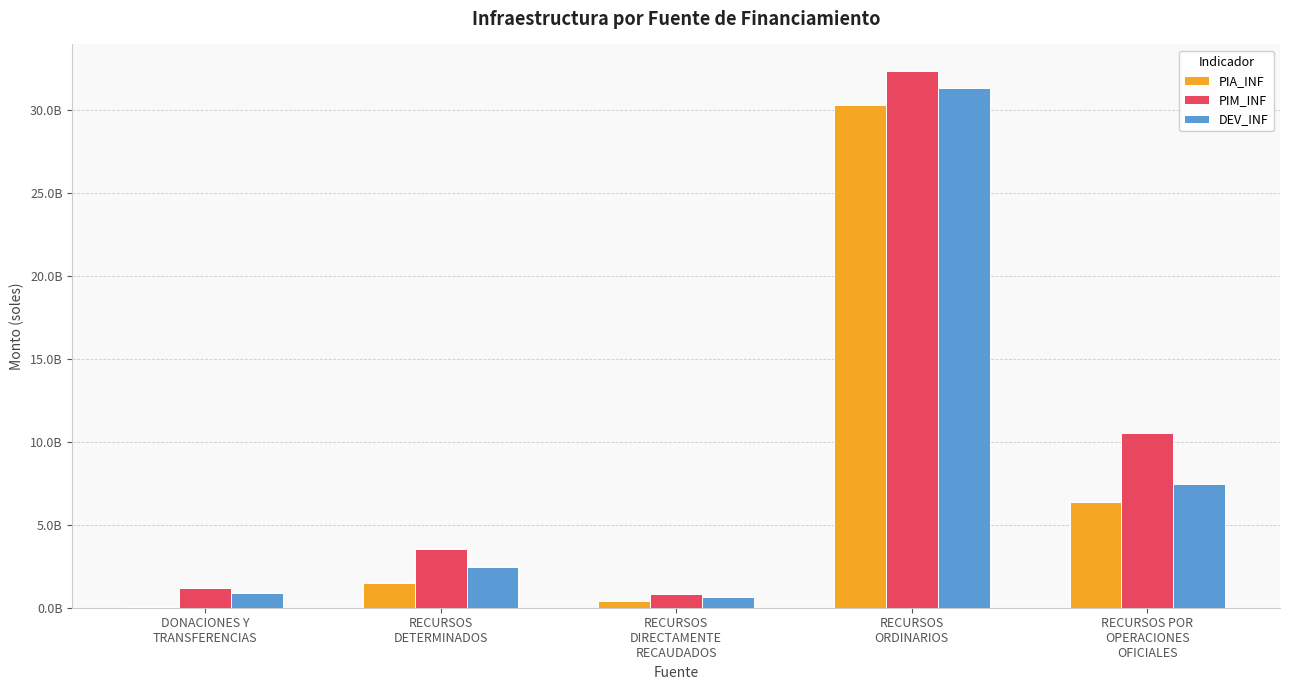

Rank the categories by DEV_INF value from highest to lowest.

RECURSOS
ORDINARIOS, RECURSOS POR
OPERACIONES
OFICIALES, RECURSOS
DETERMINADOS, DONACIONES Y
TRANSFERENCIAS, RECURSOS
DIRECTAMENTE
RECAUDADOS